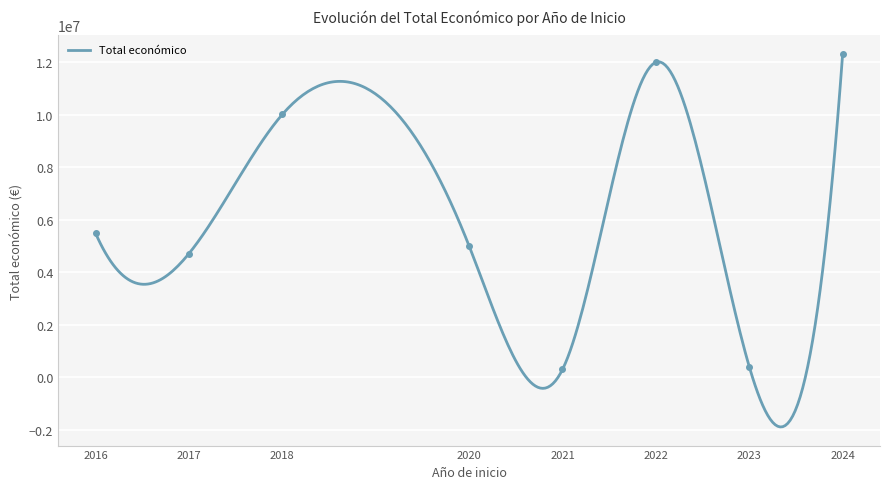

Is this an area chart (filled region under the line)?

No